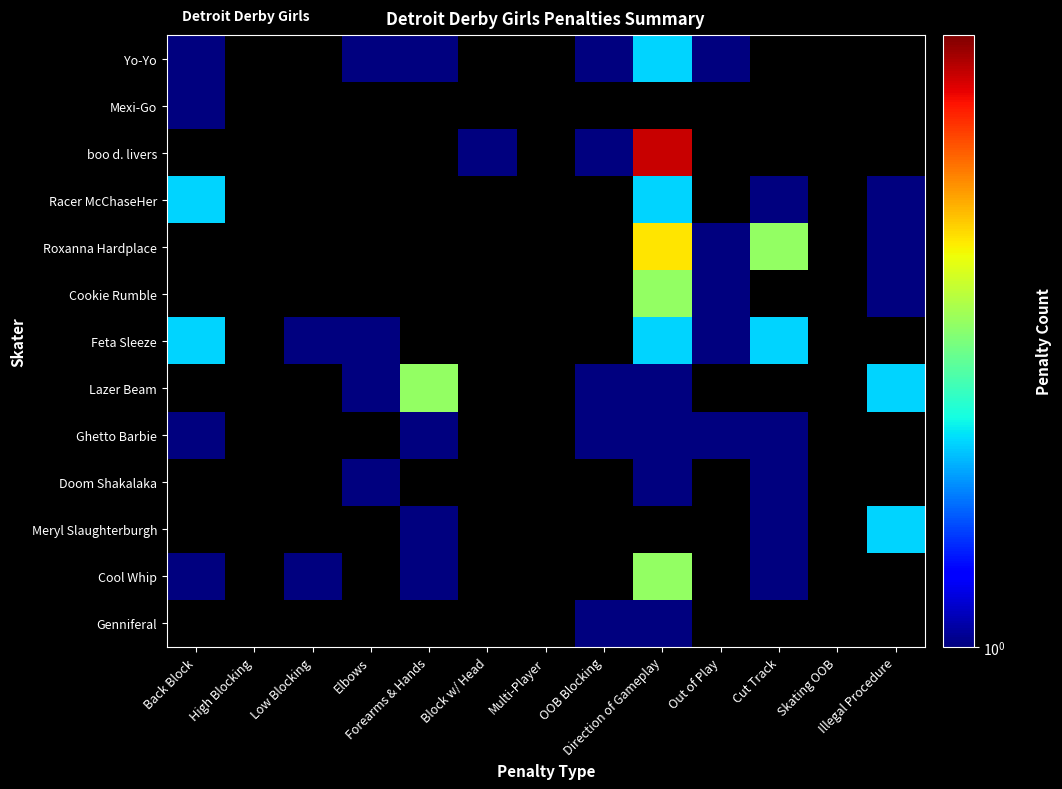

At how many categories does at least one series exceed 3?

1